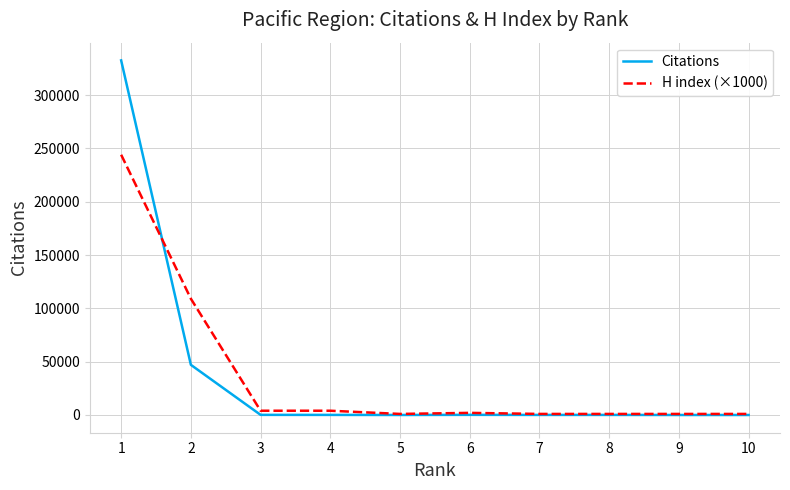

What is the sum of the Citations values at 8 and 4?

164